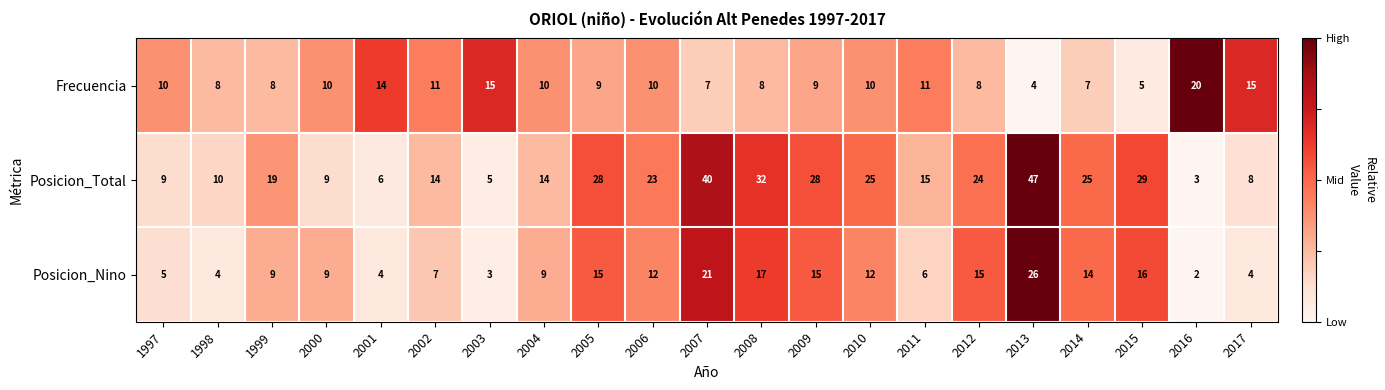

At which label is Posicion_Nino closest to 14?

2014